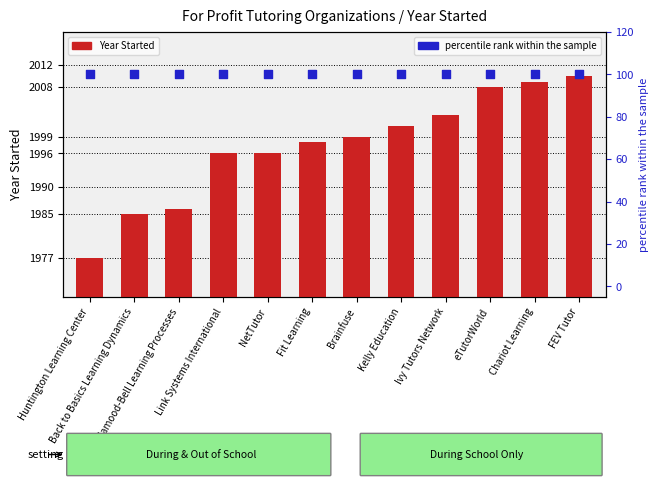

Which series has the largest Y range (max minus min)?

Year Started